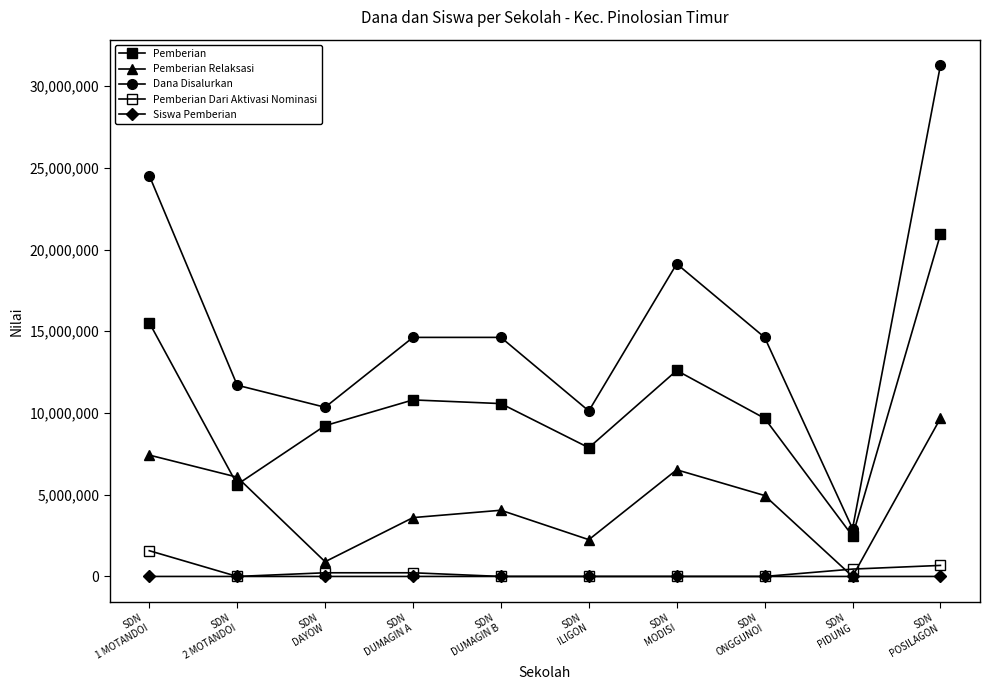

How many data points does each series have?

10